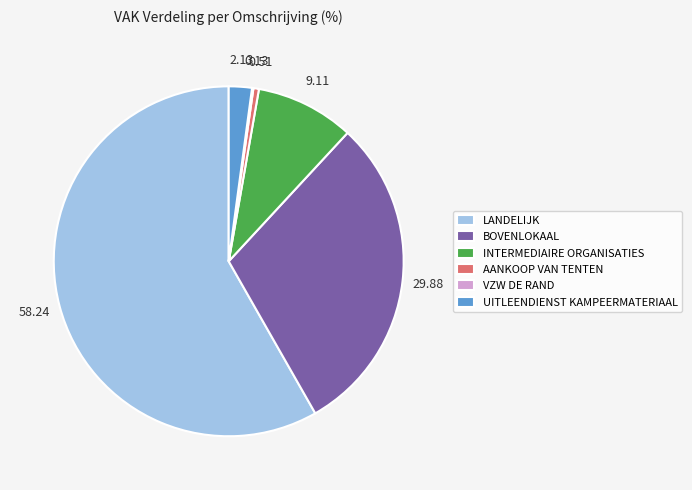

Which category has the biggest portion of the pie?

LANDELIJK